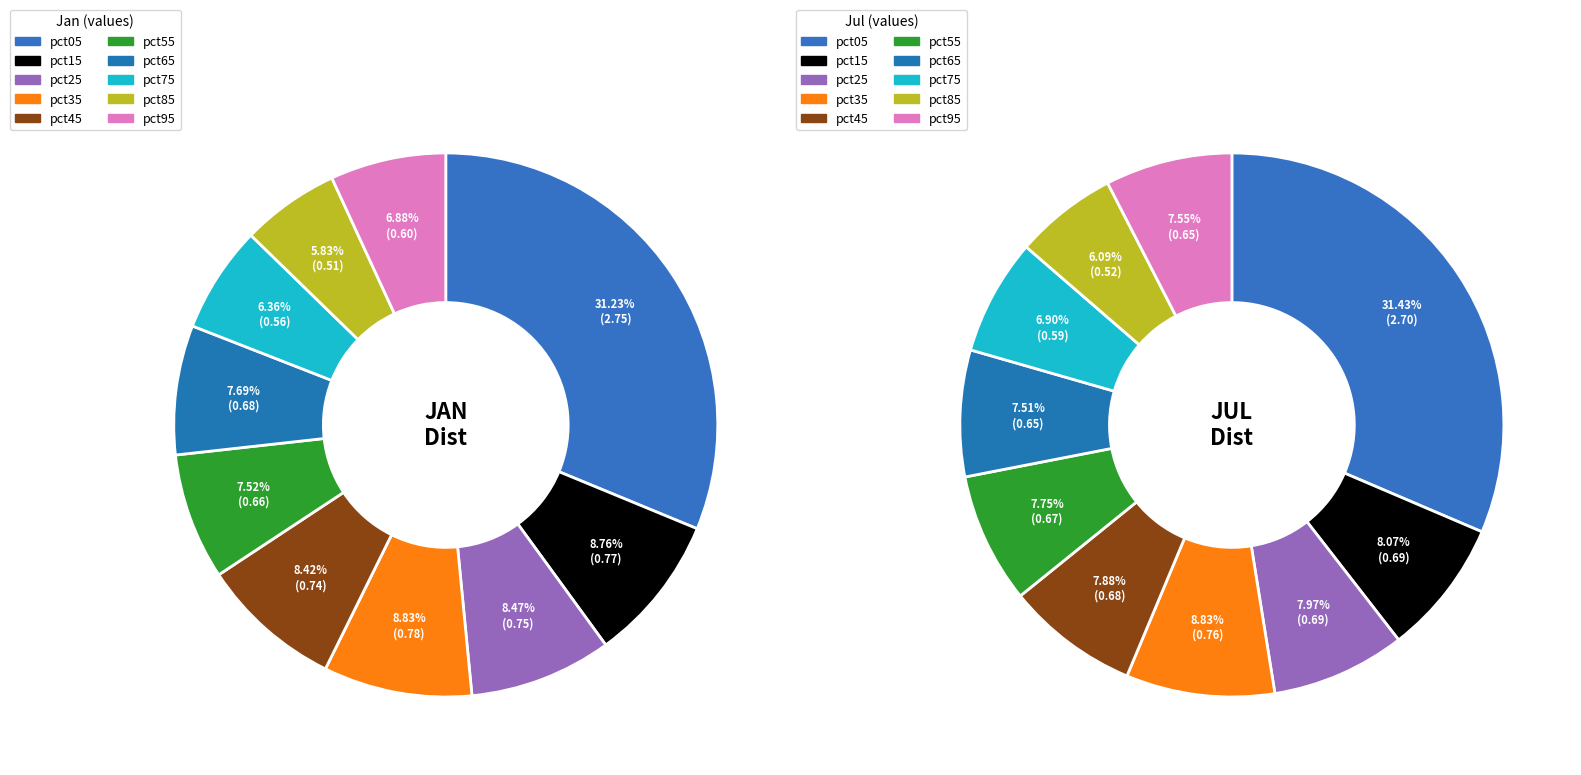

True or false: 4 accounts for 22% of the total.

False